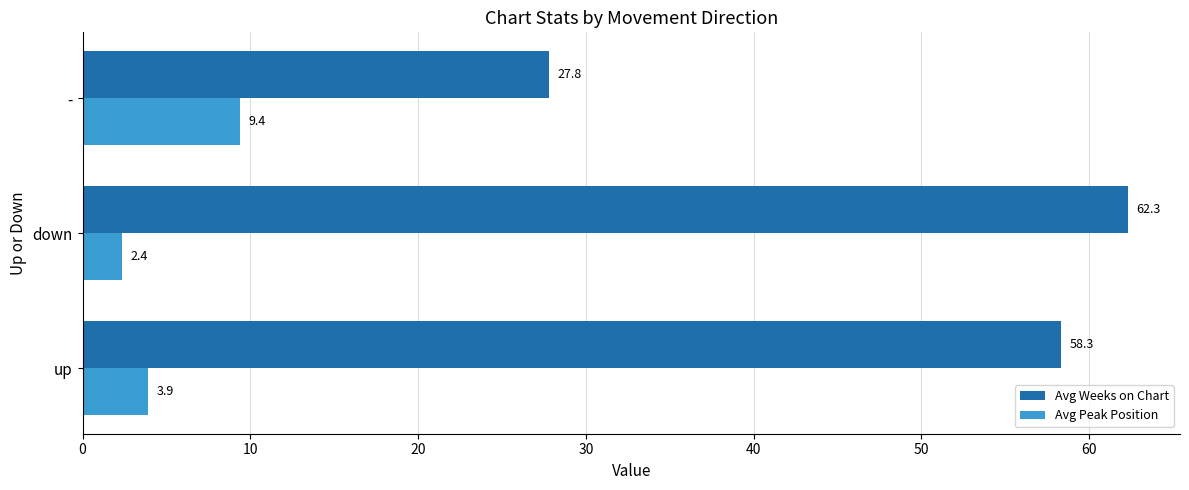

At how many categories does at least one series exceed 30?

2